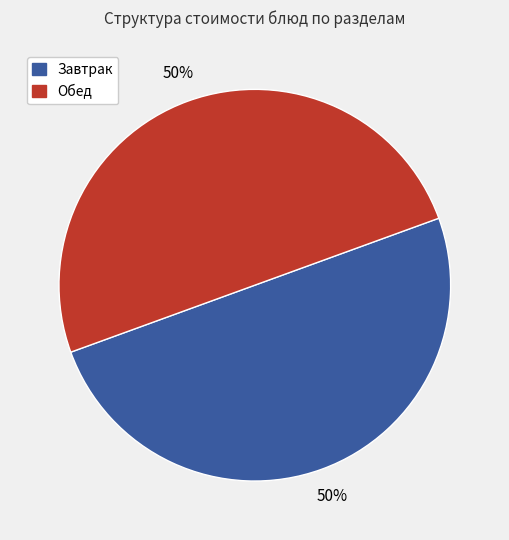

To the nearest percent, what is the average slice percentage?

50%